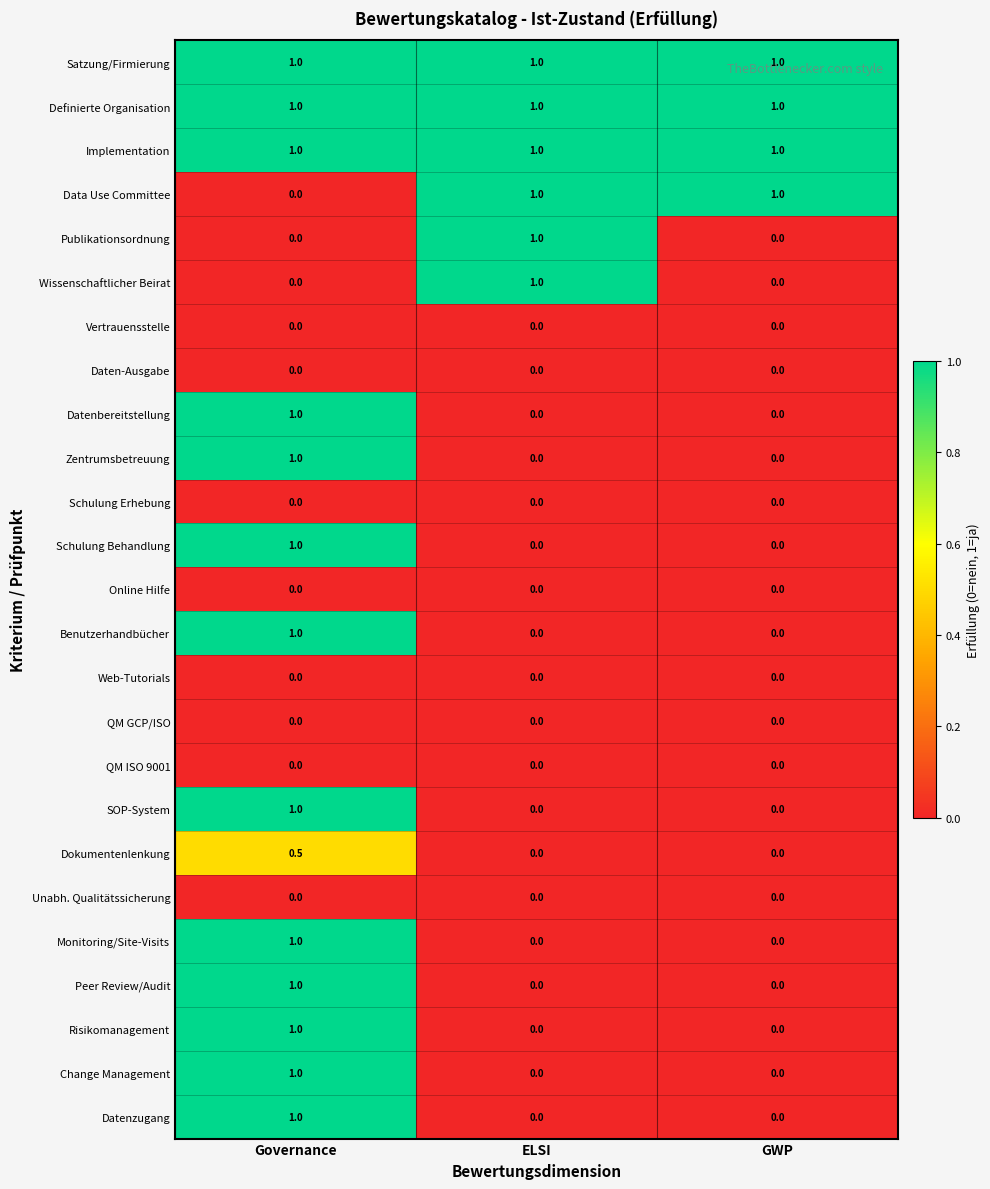

What is the average value of the Datenbereitstellung series?

0.3